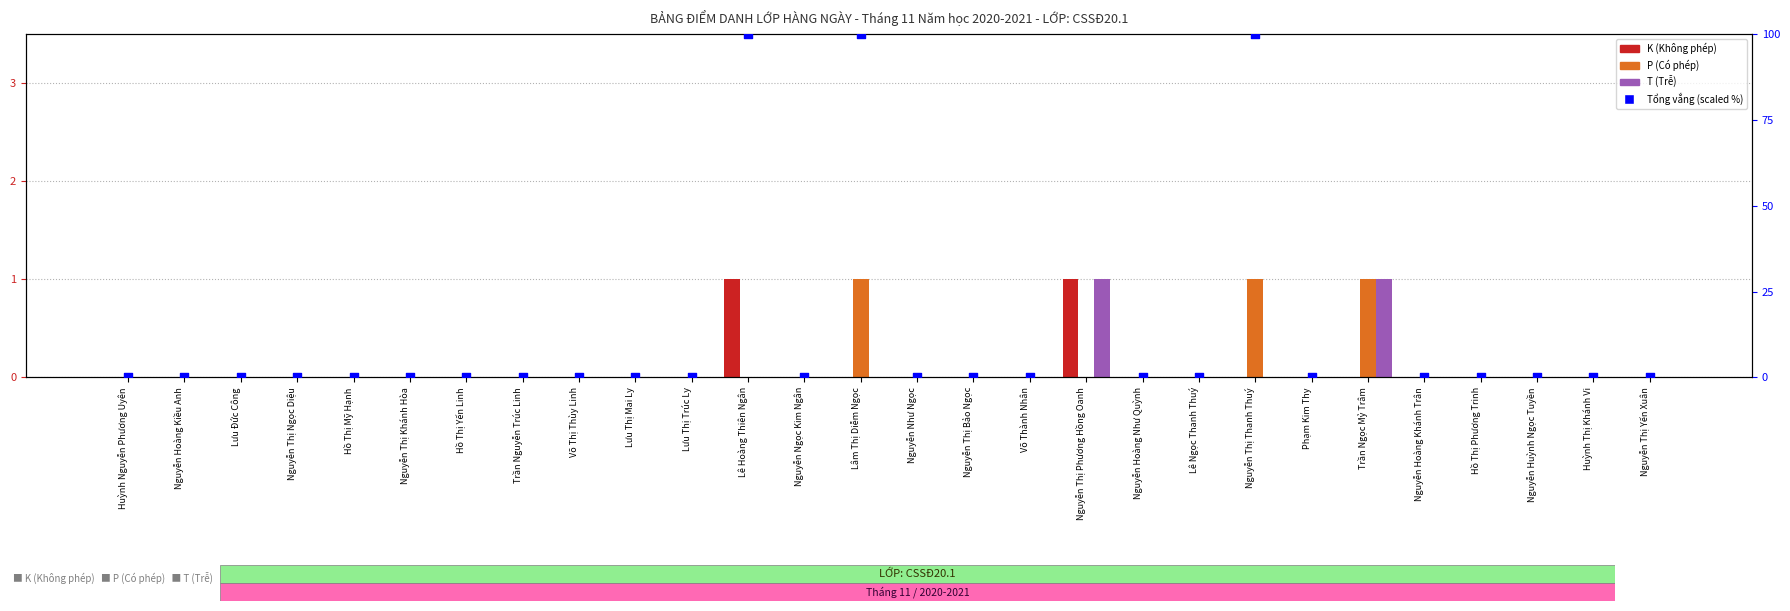

What are all the series names shown in the legend?

K (Không phép), P (Có phép), T (Trễ), Tổng vắng (%)